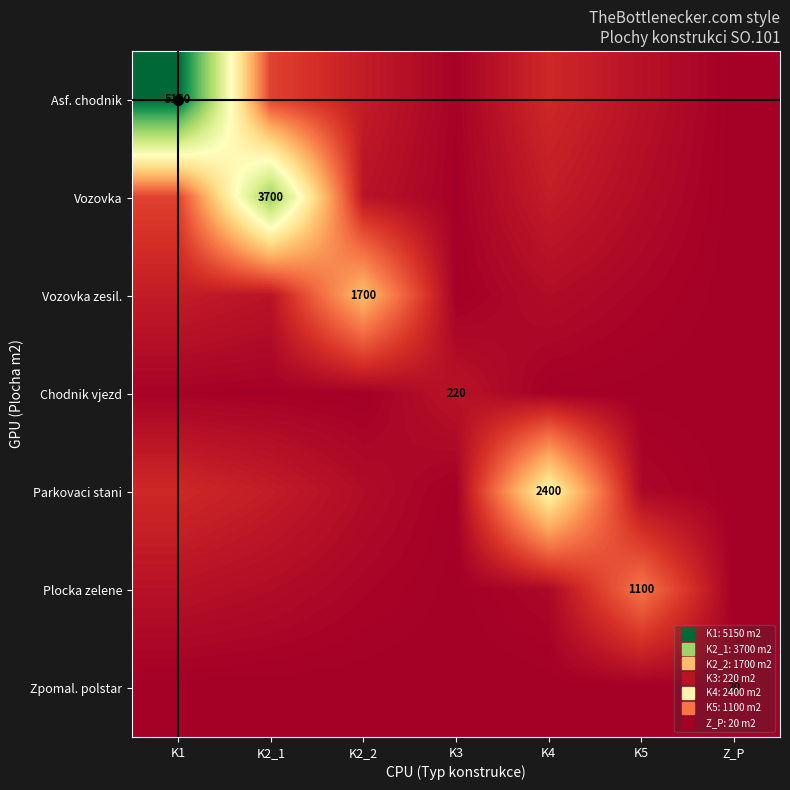

The value of Plocka zelene at K2_2 is 111.6. True or false?

False